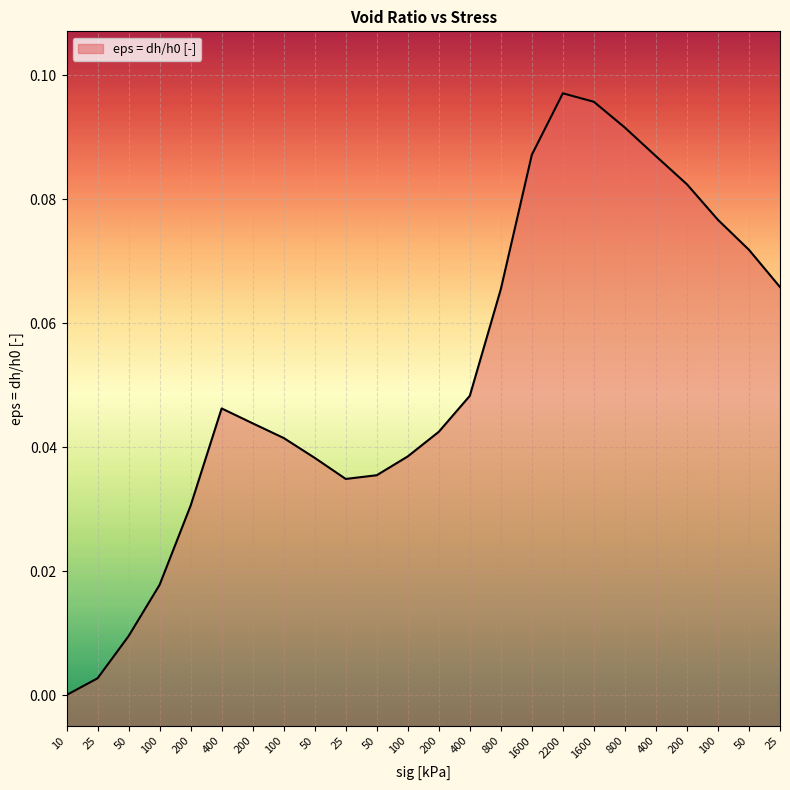

Reading right to left, what are all the values shown in this chart?

25=0.1	50=0.1	100=0.1	200=0.1	400=0.1	800=0.1	1600=0.1	2200=0.1	1600=0.1	800=0.1	400=0.0	200=0.0	100=0.0	50=0.0	25=0.0	50=0.0	100=0.0	200=0.0	400=0.0	200=0.0	100=0.0	50=0.0	25=0.0	10=0.0